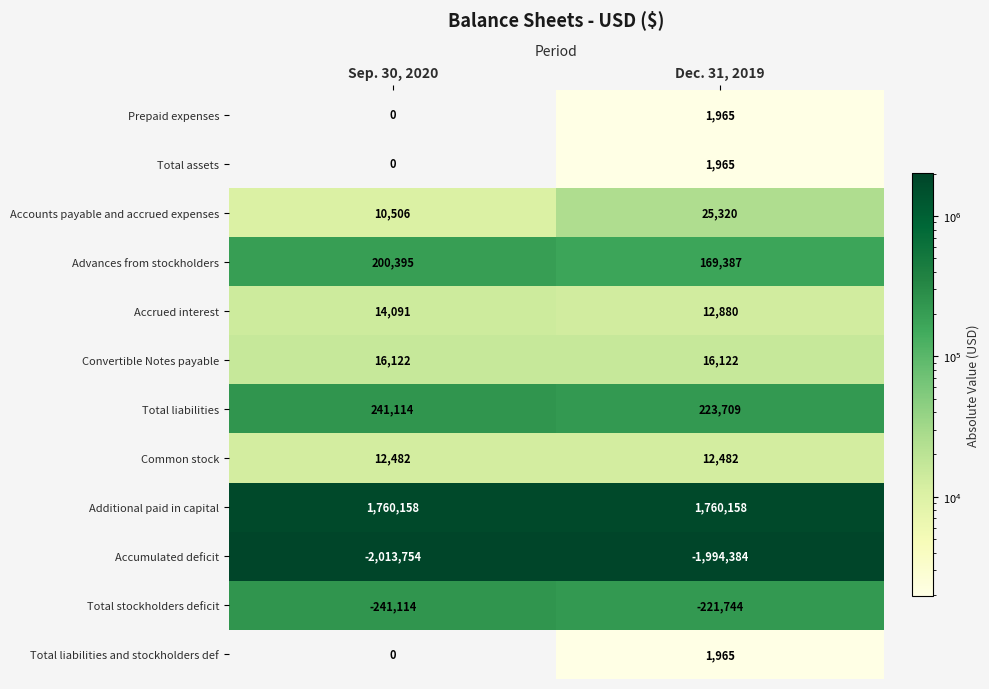

What is the sum of all Prepaid expenses values?

1965